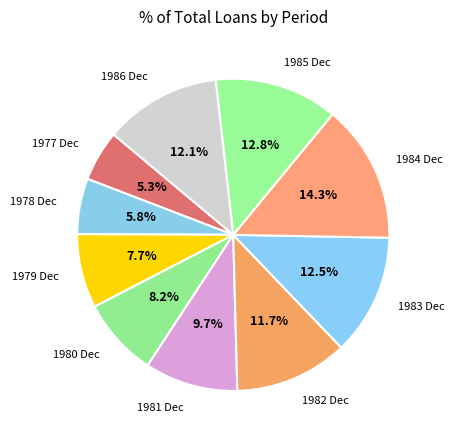

What percentage is the 1978 Dec slice, to the nearest percent?

6%